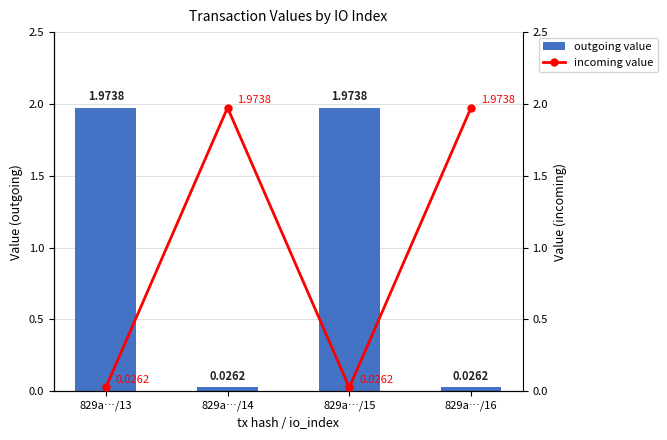

What is the sum of the incoming value values at 829a…/14 and 829a…/13?

2.0